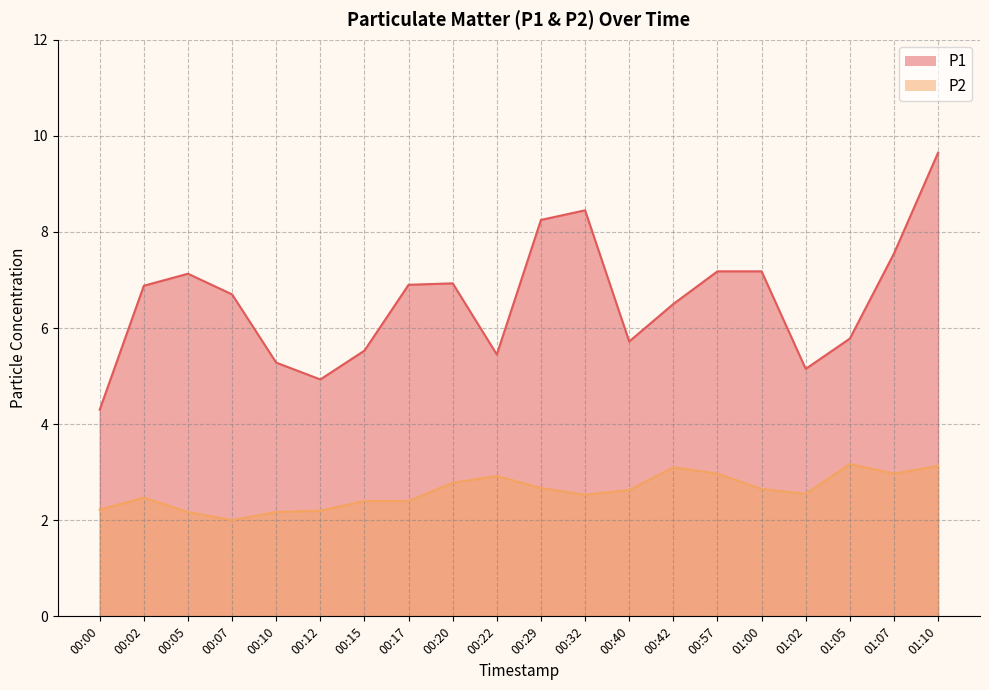

What is the difference between the maximum and minimum values in the P1 series?

5.4